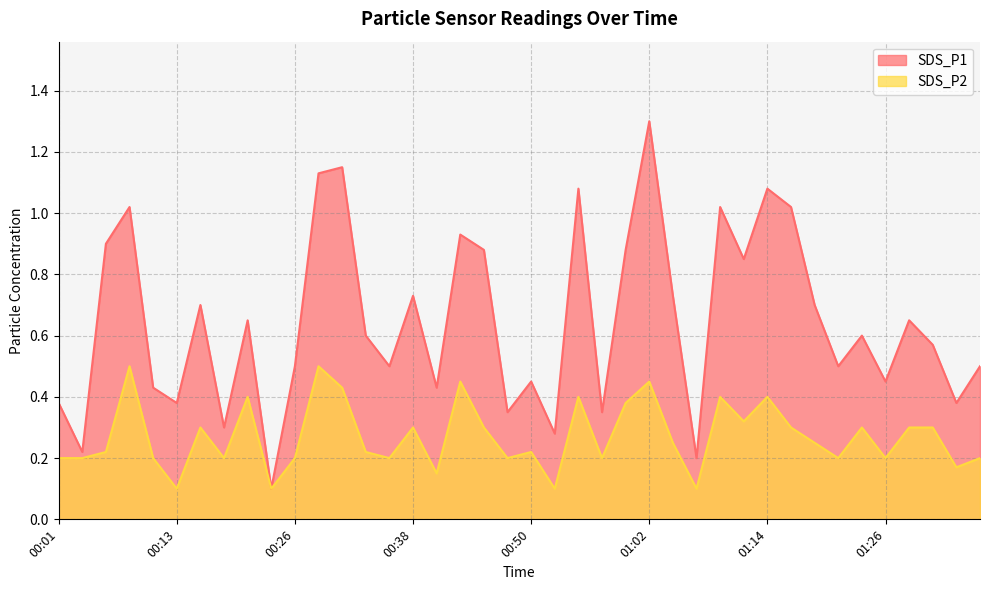

What is the difference between the second highest and second lowest values in the SDS_P1 series?

0.9